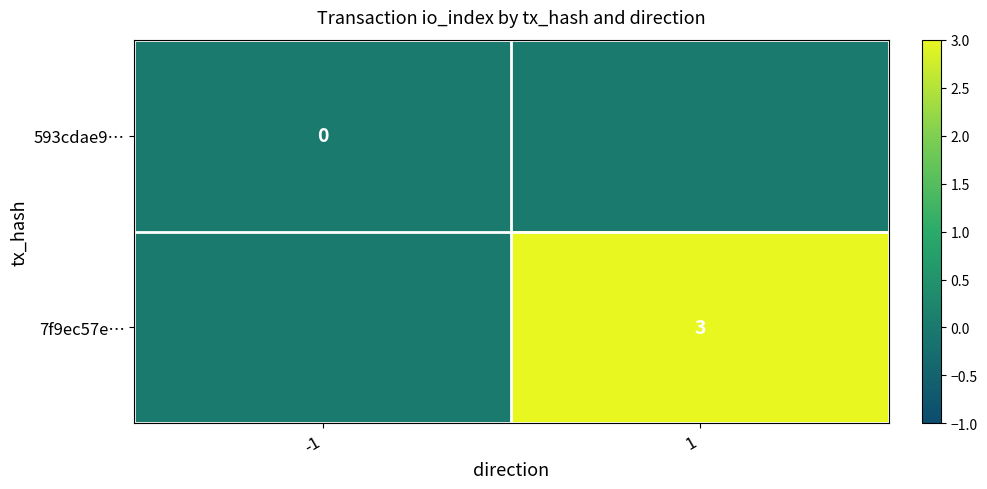

True or false: 7f9ec57e… has a value of 4 at 1.

False